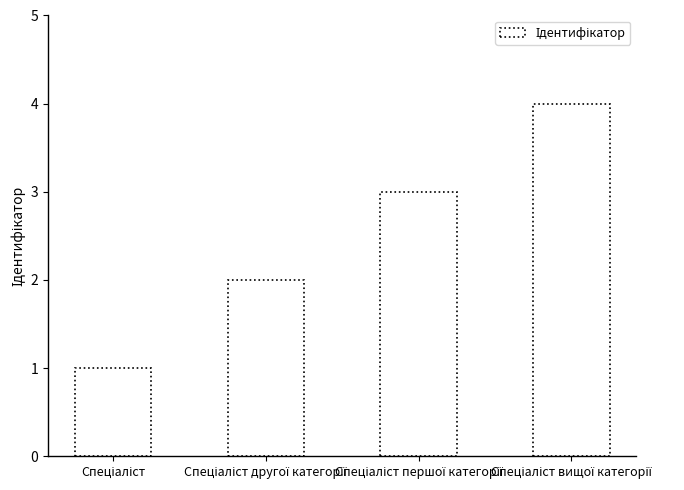

How many categories are shown in the chart?

4